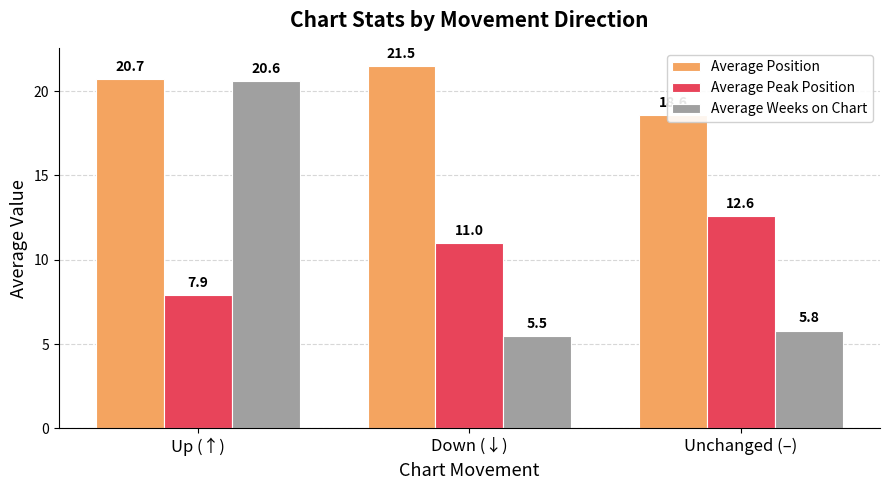

Between Up (↑) and Unchanged (–), which is larger?

Up (↑)